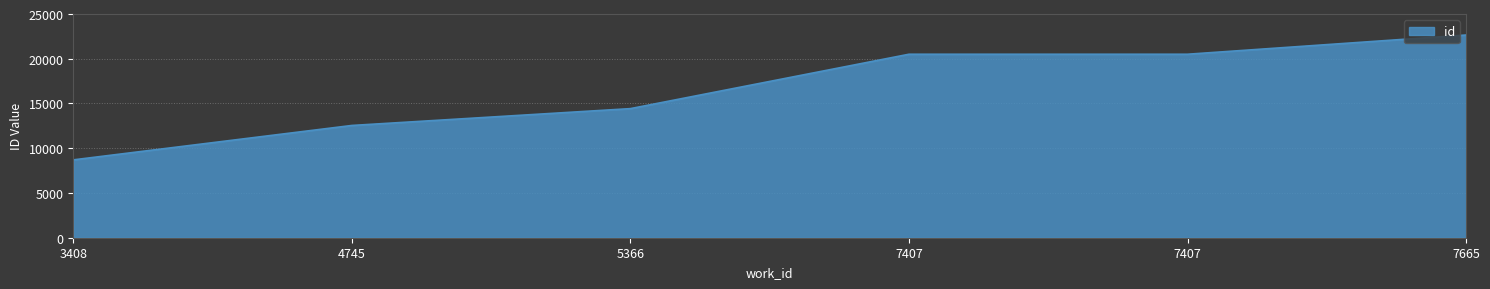

Reading left to right, what are all the values shown in this chart?

3408=8699	4745=12544	5366=14425	7407=20503	7407=20504	7665=22652